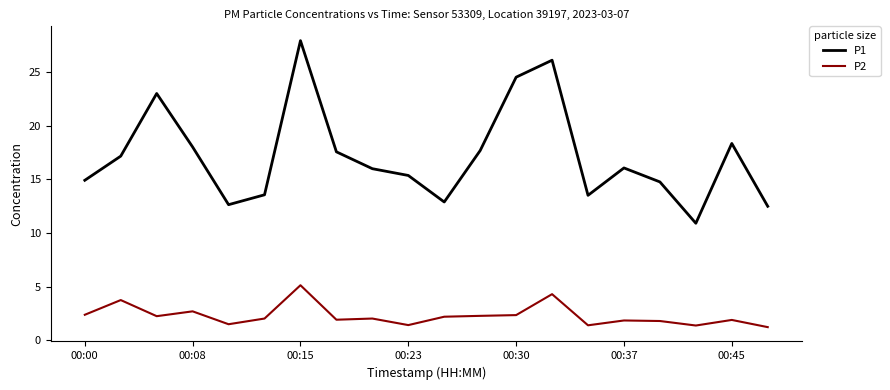

Which series has the largest total across all categories?

P1